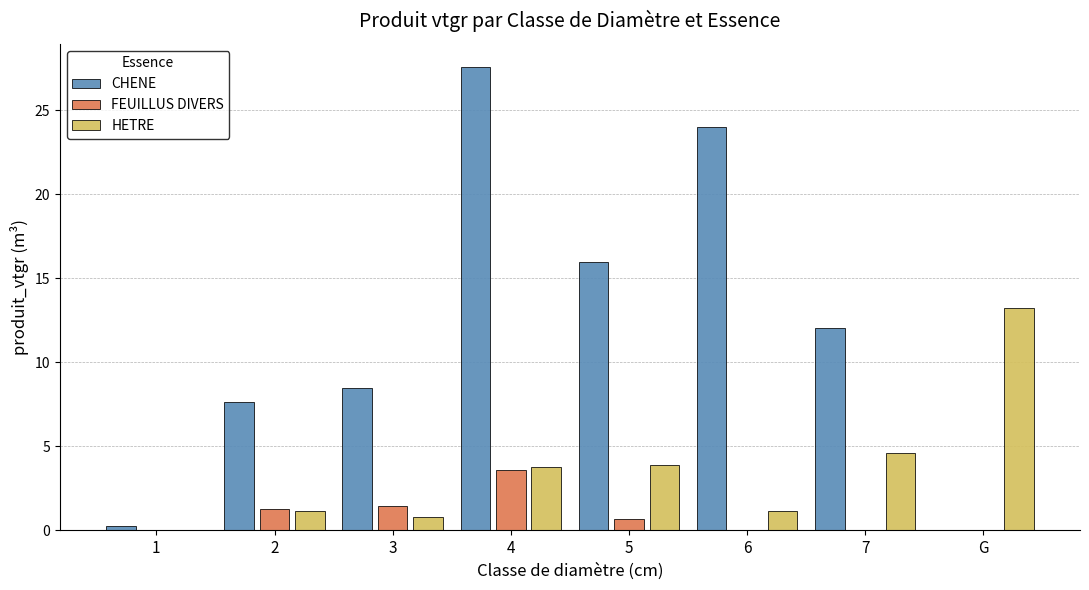

What is the highest value of the FEUILLUS DIVERS series?

3.6